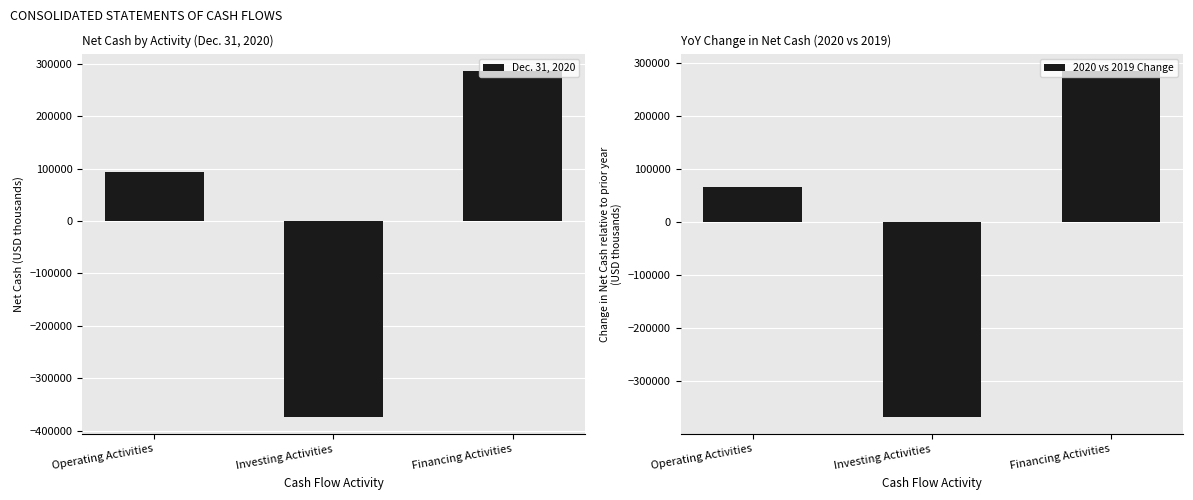

What is the difference between the highest and lowest values at Investing Activities?

6438